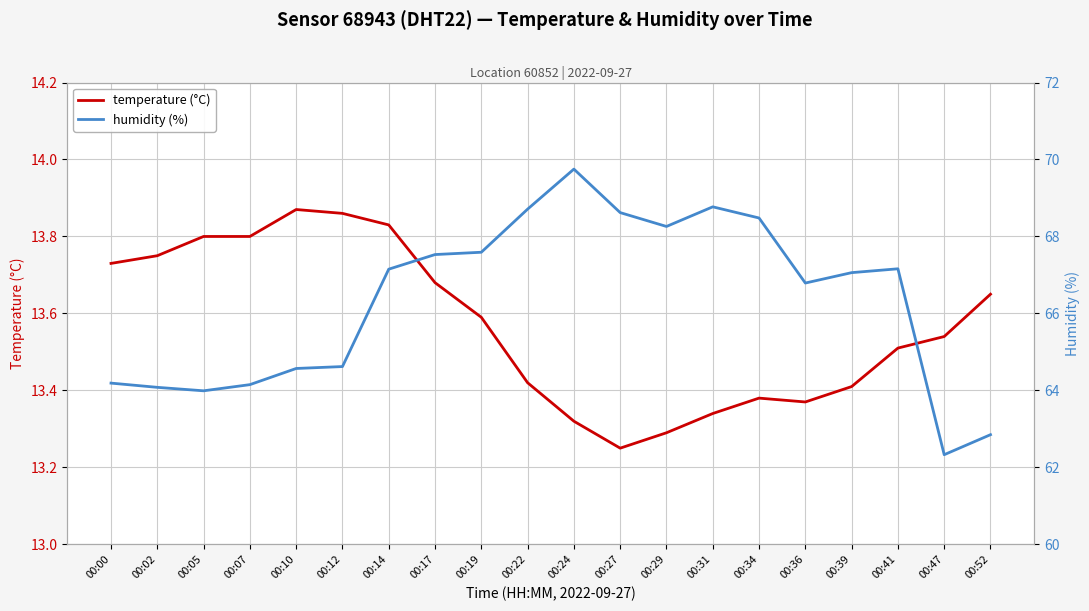

Is the value of temperature (°C) at 00:24 greater than the value of humidity (%) at 00:27?

No